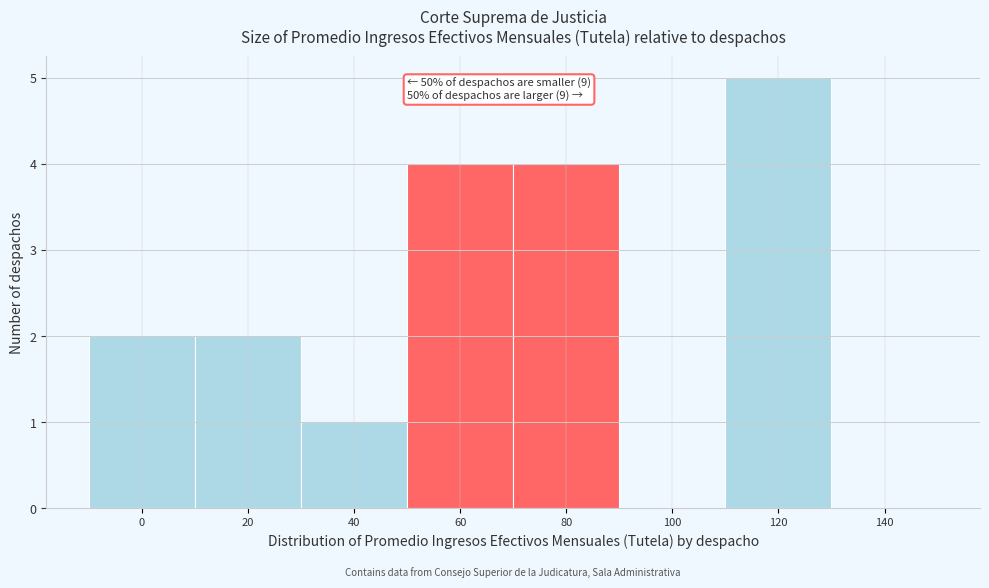

Reading right to left, transcribe all the data shown in this chart.

140=0	120=5	100=0	80=4	60=4	40=1	20=2	0=2